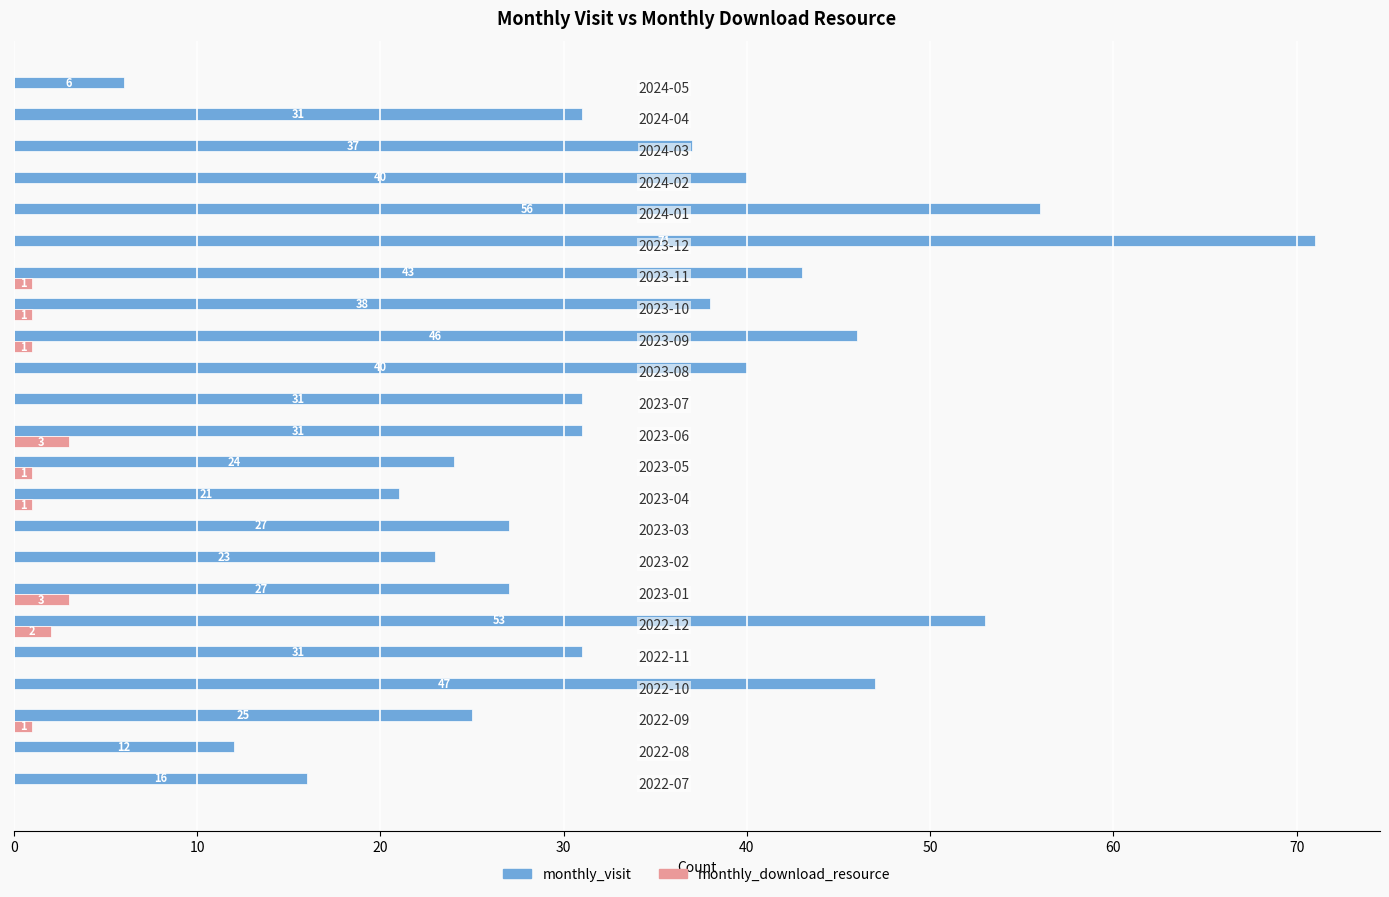

What is the maximum value shown in the chart?

71